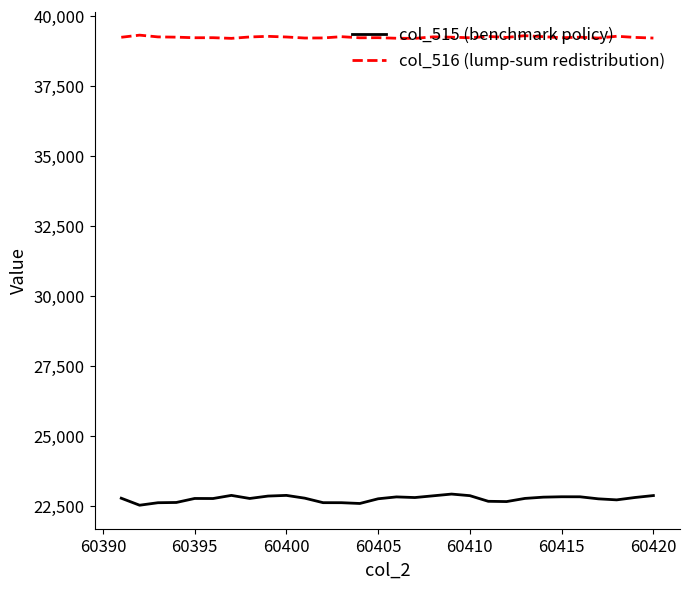

What is the difference between the maximum and second lowest values in the col_516 (lump-sum redistribution) series?

115